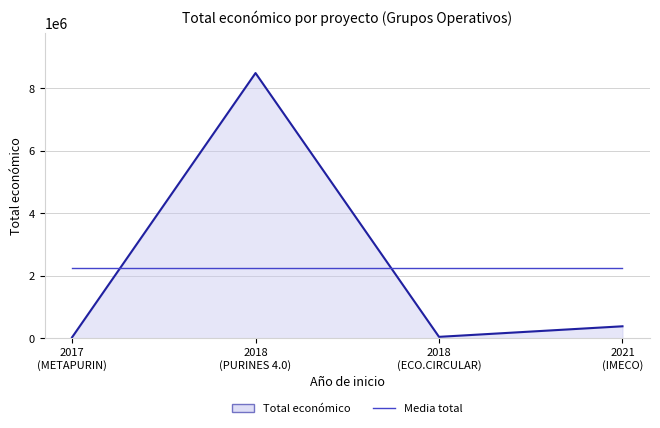

Count the number of categories in the chart.

4